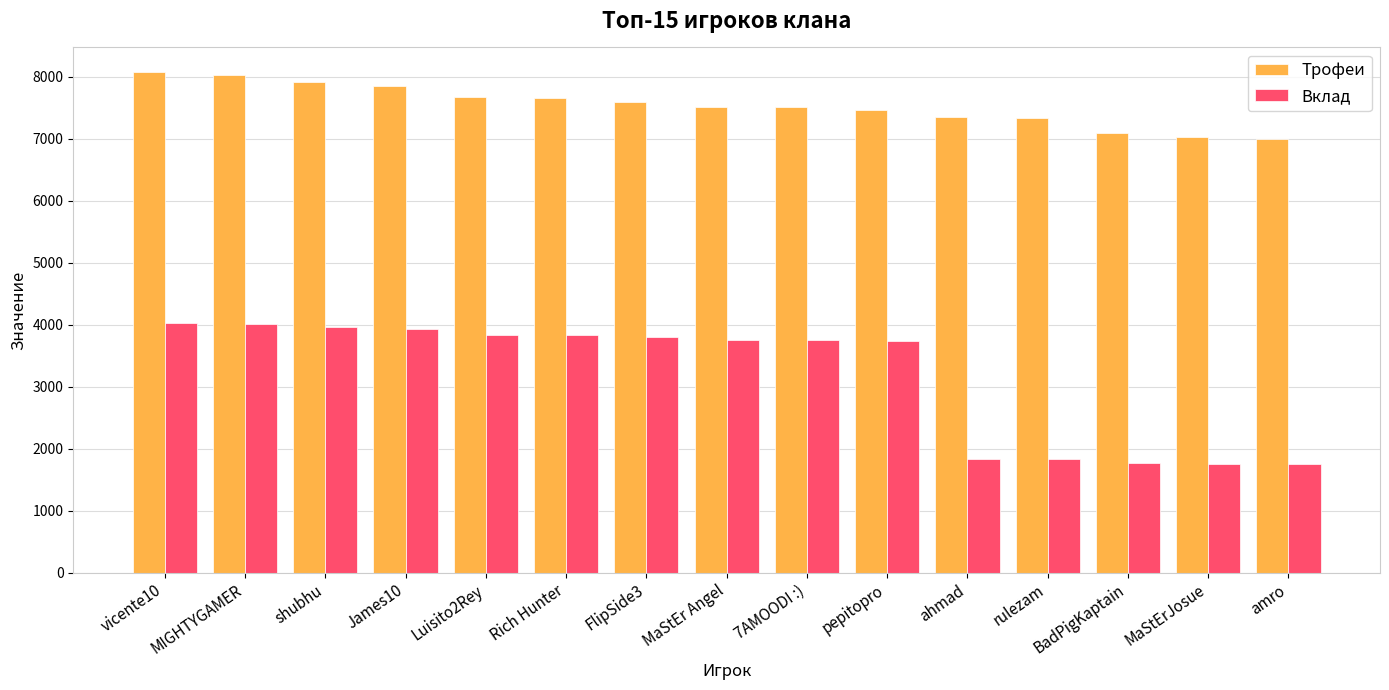

Count the number of categories in the chart.

15